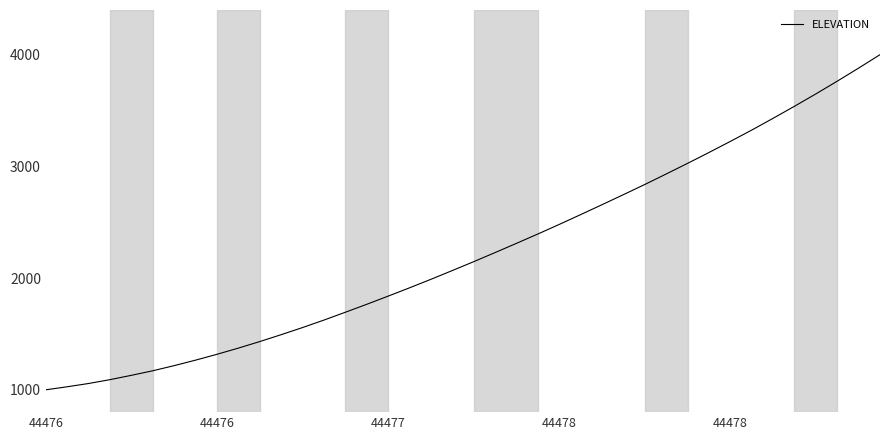

What is the difference between the maximum and minimum values?

3000.0